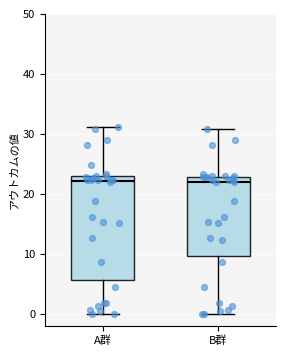

Reading left to right, read every box against the y-axis: the position of its median line, the range the box covers, and the ends of its whiskers. The values are not printed on the chart, so give them approximately, as read against the axis.

A群: median 22, box 6 to 23, whiskers 0 to 31
B群: median 22, box 10 to 23, whiskers 0 to 31